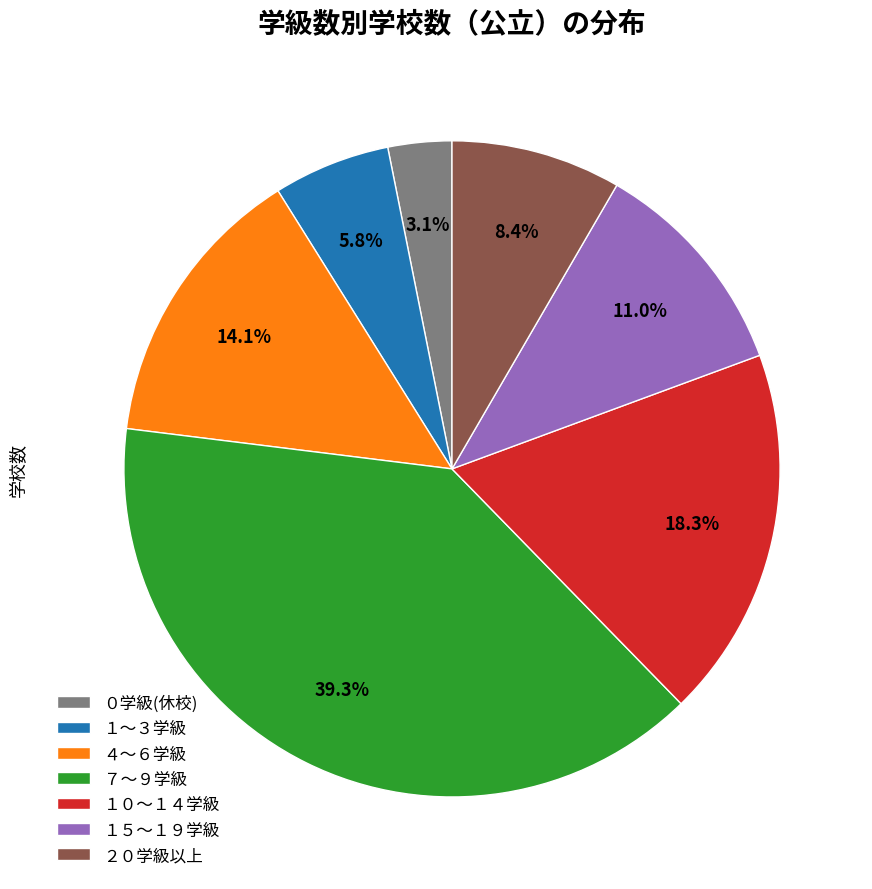

Between １〜３学級 and ０学級(休校), which is larger?

１〜３学級